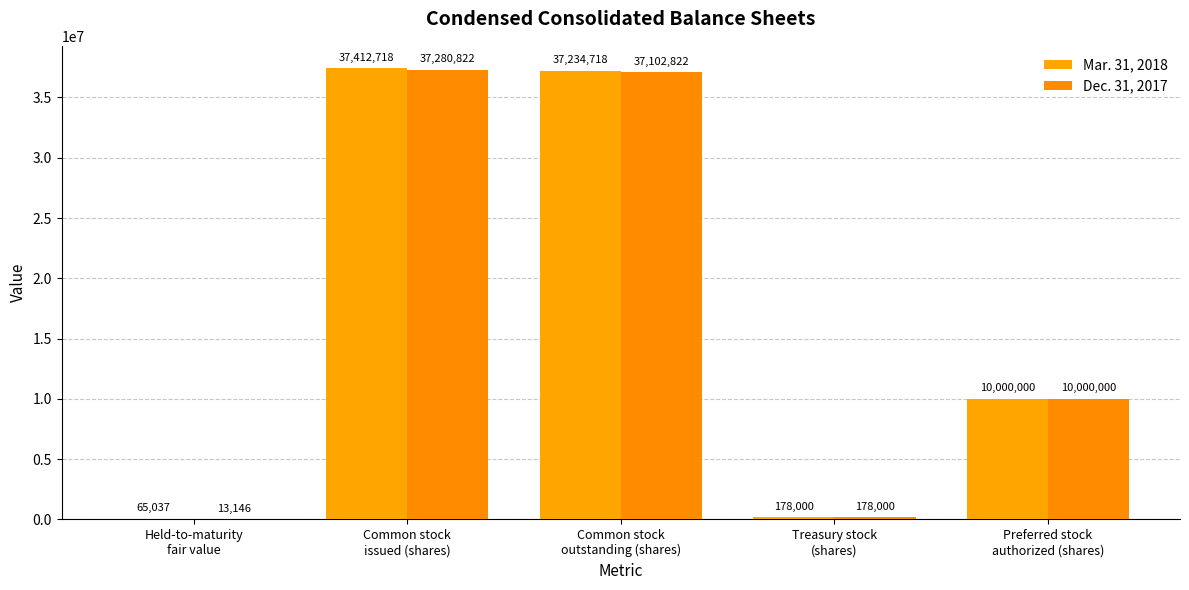

At which category is the sum across all series the highest?

Common stock
issued (shares)